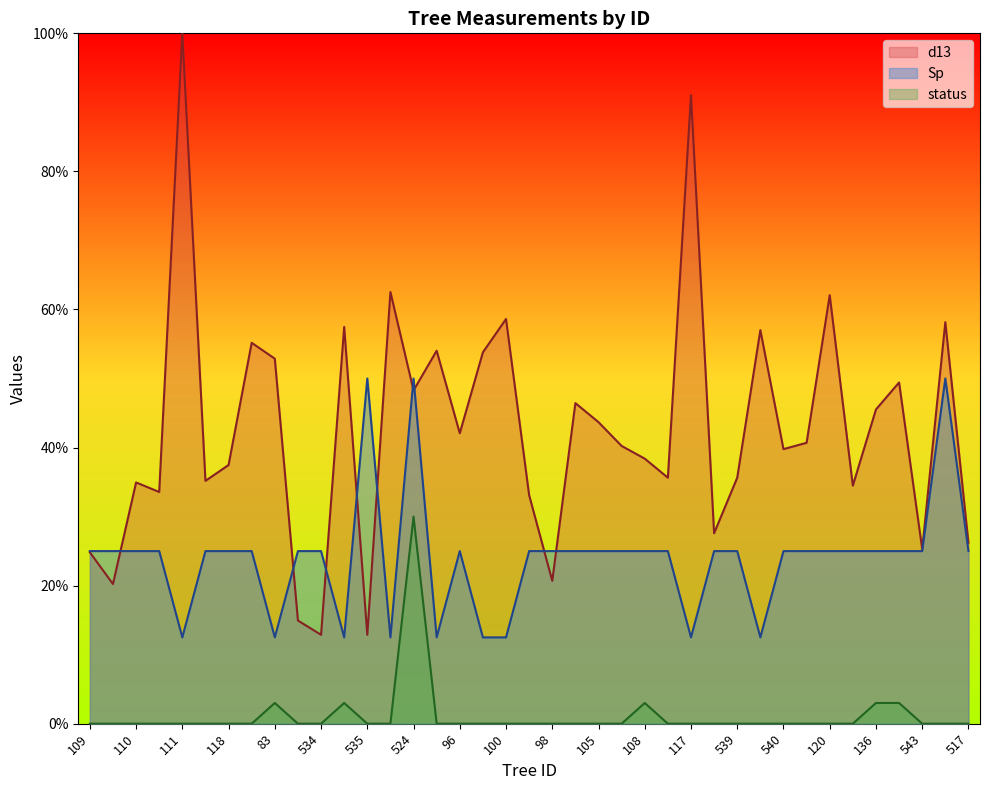

Which series changed the most between 119 and 105?

d13